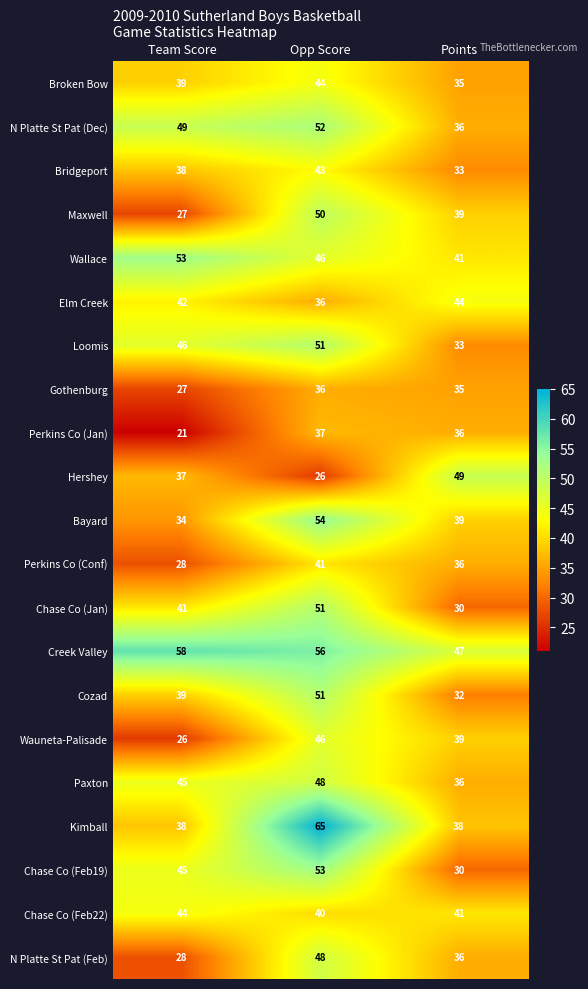

What is the total value across all series at Opp Score?

974